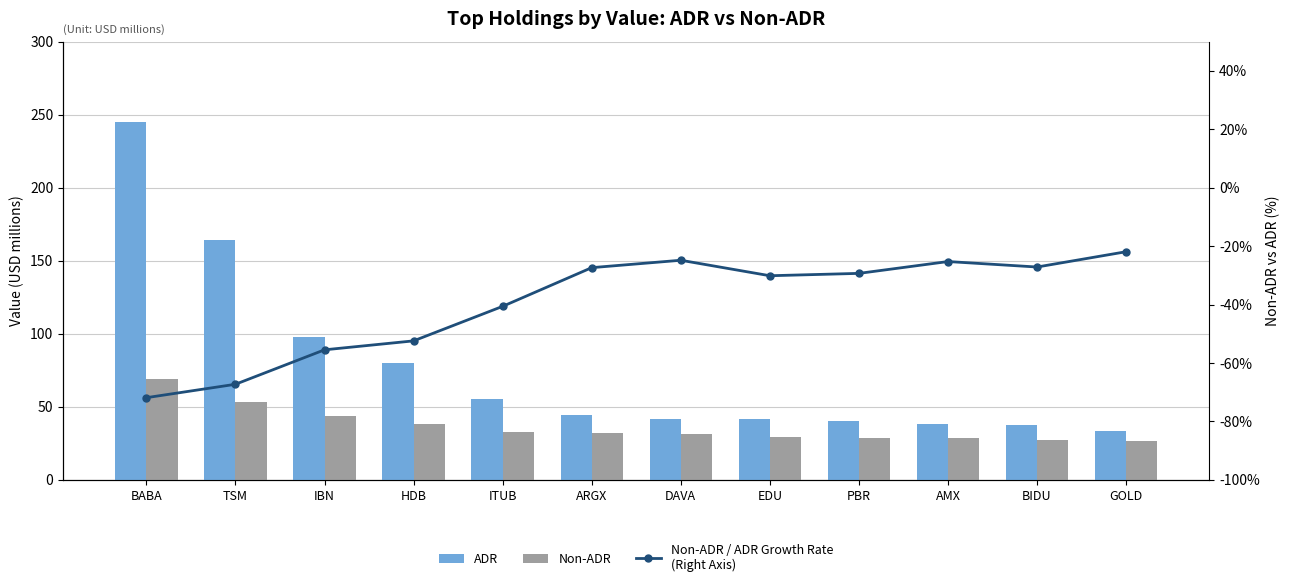

Reading left to right, extract all data points from this chart.

ADR: 245.2	163.9	97.8	80.0	55.3	44.4	41.8	41.6	40.3	38.0	37.2	33.7
Non-ADR: 68.9	53.6	43.5	38.1	32.8	32.2	31.4	29.1	28.5	28.4	27.1	26.3
Non-ADR / ADR Growth Rate
(Right Axis): -71.9	-67.3	-55.5	-52.4	-40.6	-27.4	-24.9	-30.2	-29.3	-25.3	-27.2	-21.9